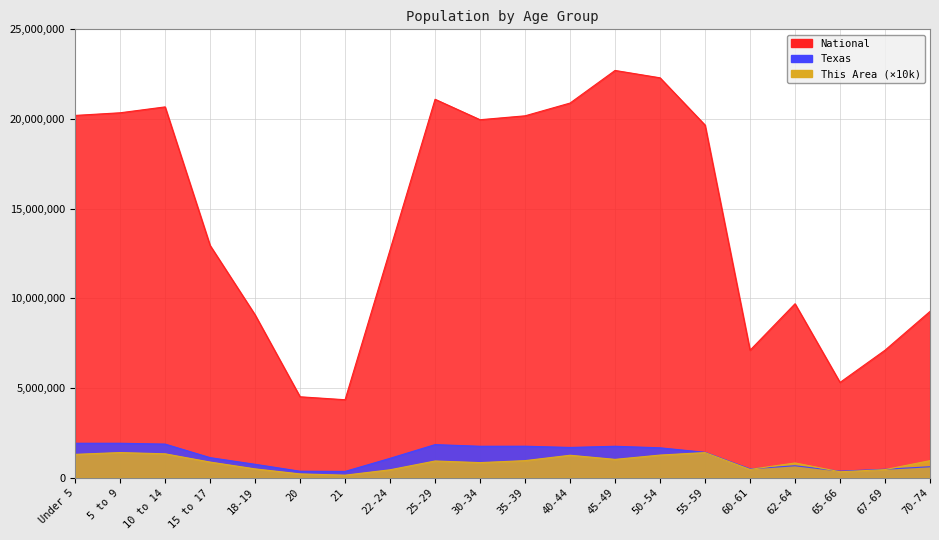

What is the greatest value displayed?

22708591